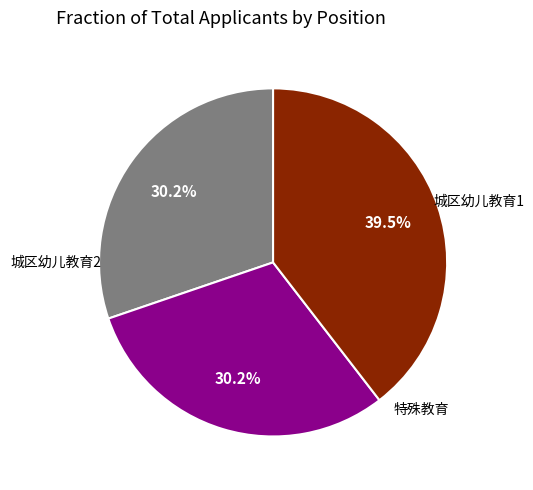

Is there any slice that represents more than half of the pie?

No